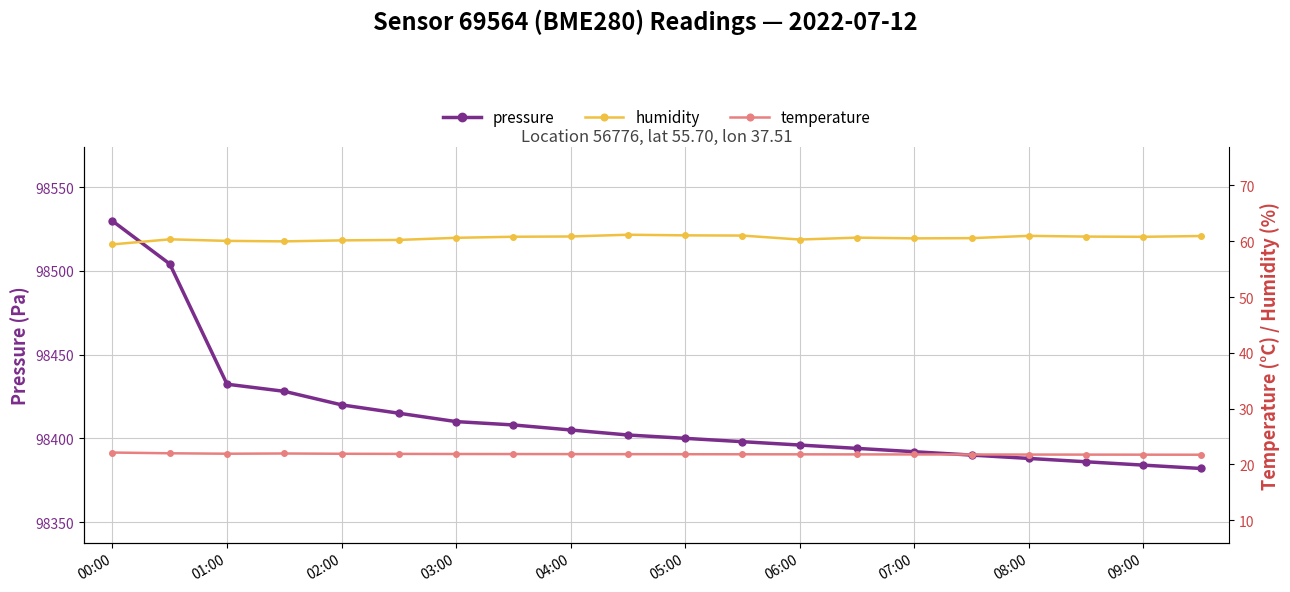

Reading right to left, transcribe all the data shown in this chart.

pressure: 98382.0	98384.0	98386.0	98388.0	98390.0	98392.0	98394.0	98396.0	98398.0	98400.0	98402.0	98405.0	98408.0	98410.0	98415.0	98420.0	98428.1	98432.3	98504.2	98529.8
humidity: 60.9	60.8	60.8	61.0	60.6	60.5	60.6	60.3	61.0	61.1	61.2	60.9	60.8	60.6	60.2	60.2	60.0	60.1	60.4	59.4
temperature: 21.7	21.7	21.8	21.8	21.8	21.8	21.8	21.8	21.8	21.8	21.8	21.8	21.9	21.9	21.9	21.9	21.9	21.9	22.0	22.1